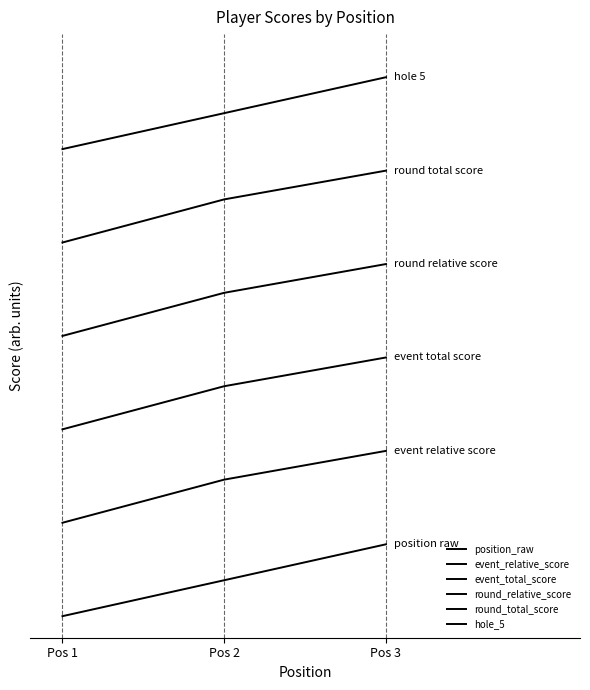

Does the chart display data point markers on the line(s)?

No